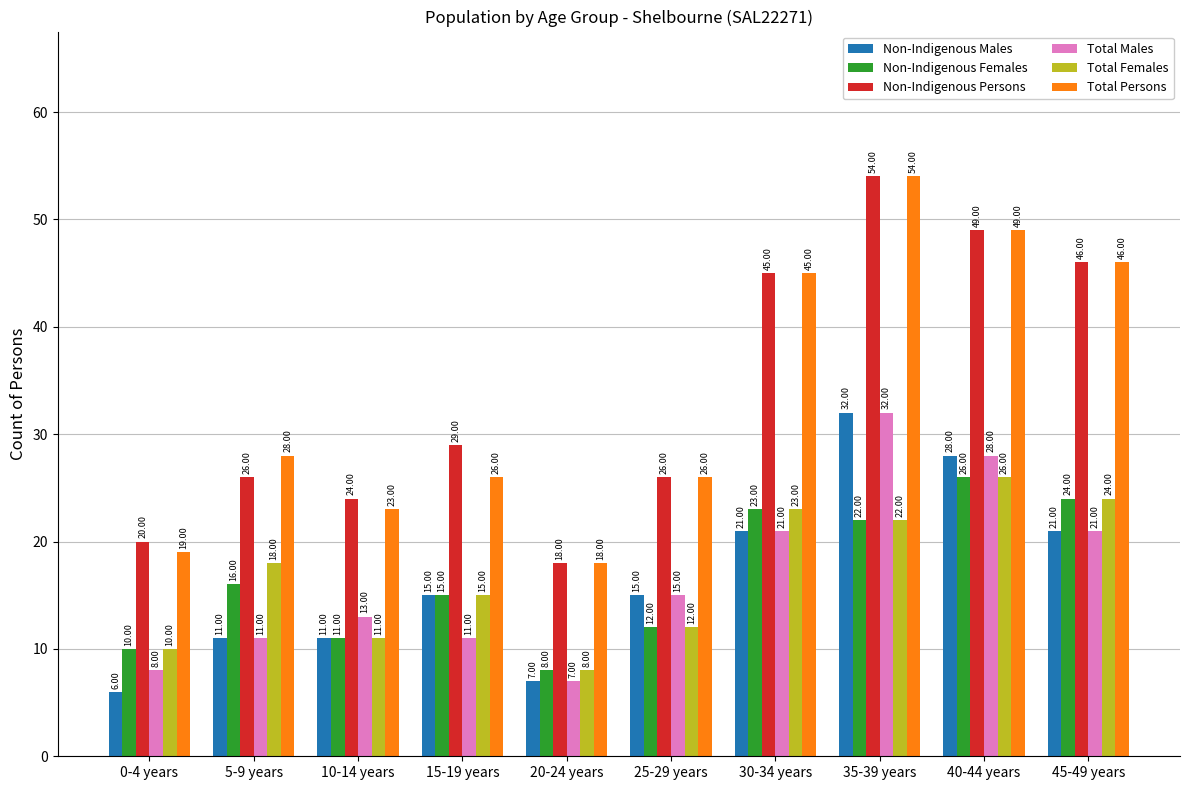

Count the number of categories in the chart.

10